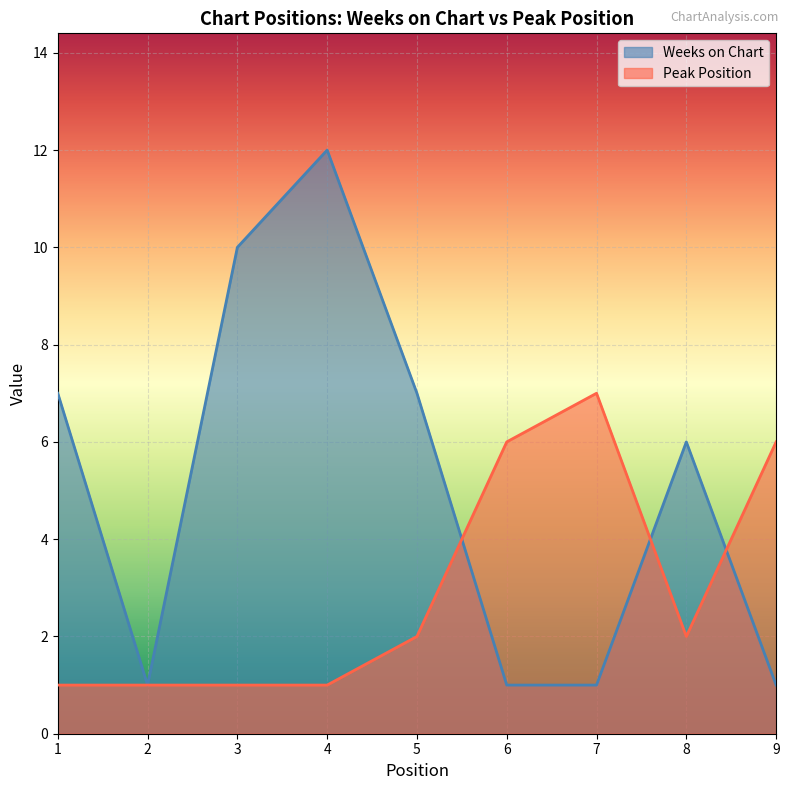

List the series in order of their peak value, highest first.

Weeks on Chart, Peak Position